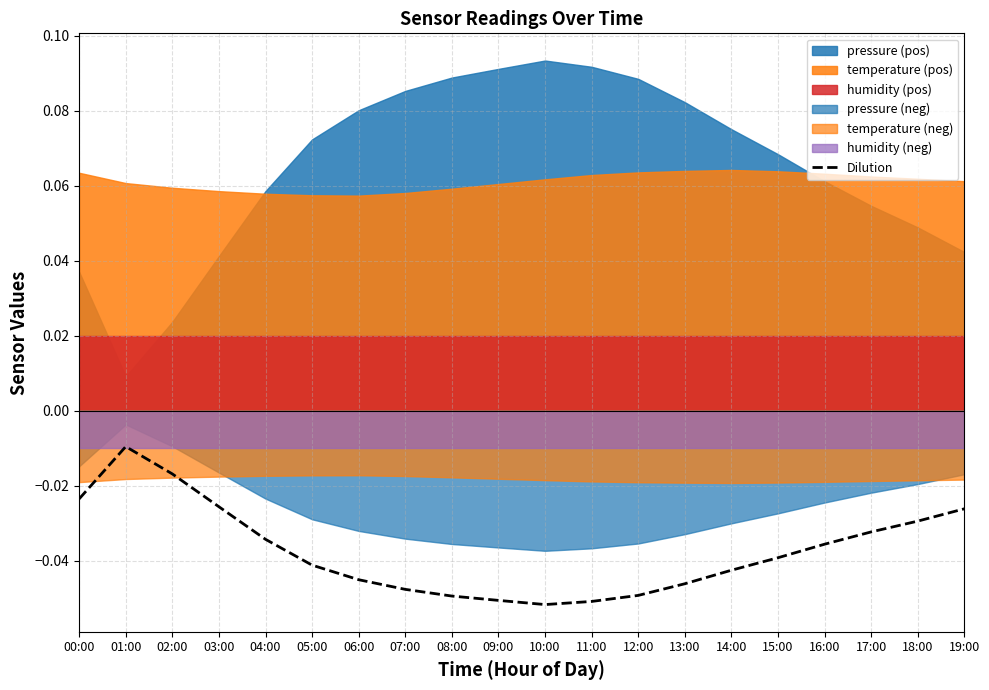

List the labels in order of value, smallest first.

10:00, 11:00, 09:00, 08:00, 12:00, 07:00, 13:00, 06:00, 14:00, 05:00, 15:00, 16:00, 04:00, 17:00, 18:00, 19:00, 03:00, 00:00, 02:00, 01:00